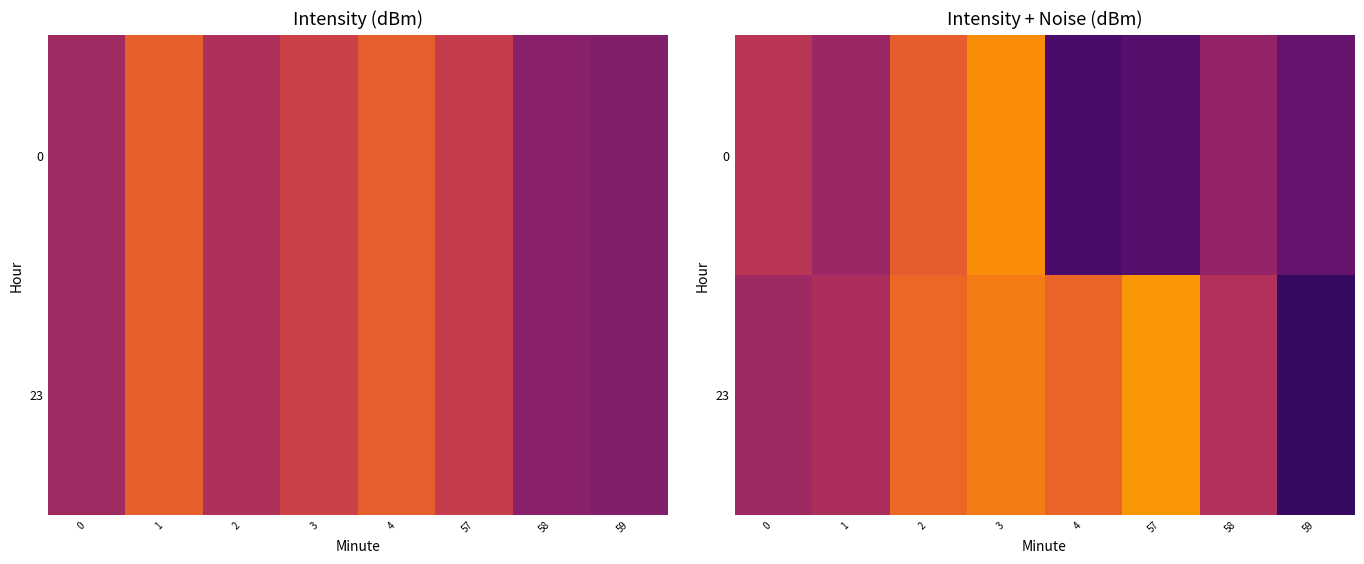

At which label does row_1 first exceed -102?

3